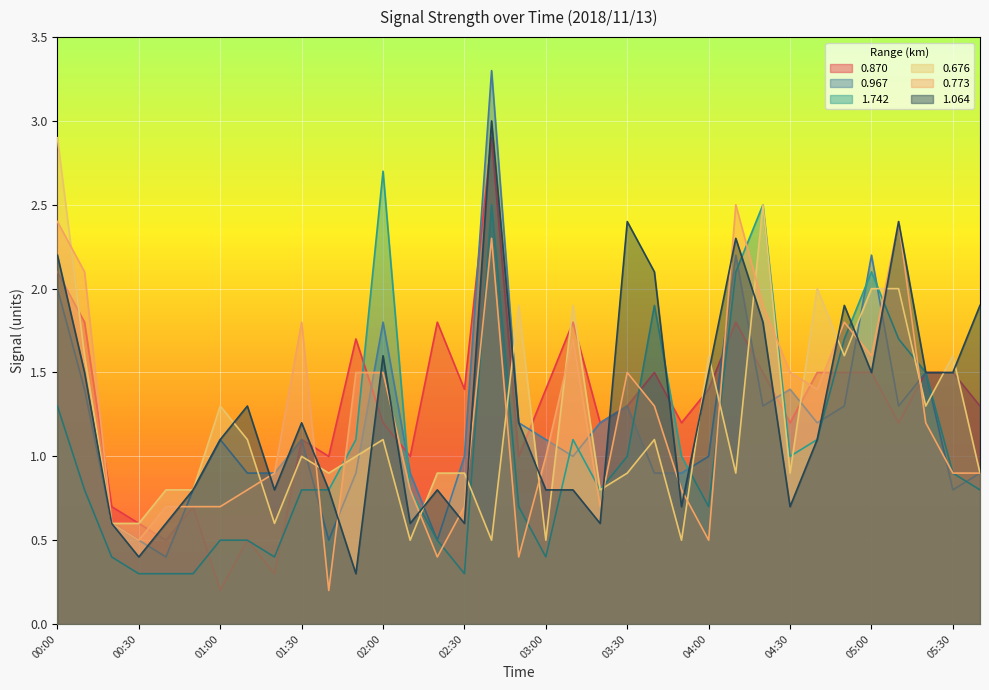

Rank the categories by 0.676 value from highest to lowest.

00:00, 04:20, 04:40, 05:00, 05:10, 02:50, 03:10, 00:10, 04:00, 04:50, 05:30, 01:00, 05:20, 01:10, 02:00, 03:40, 01:30, 01:50, 01:40, 02:20, 02:30, 03:30, 04:10, 04:30, 05:40, 00:40, 00:50, 03:20, 00:20, 00:30, 01:20, 02:10, 02:40, 03:00, 03:50